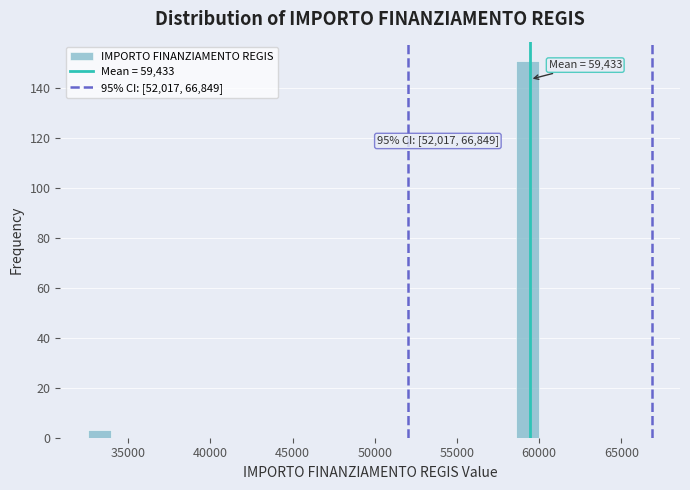

Around what value on the x-axis is the tallest bar? Give the approximate position of its centre, as read against the axis.

59500